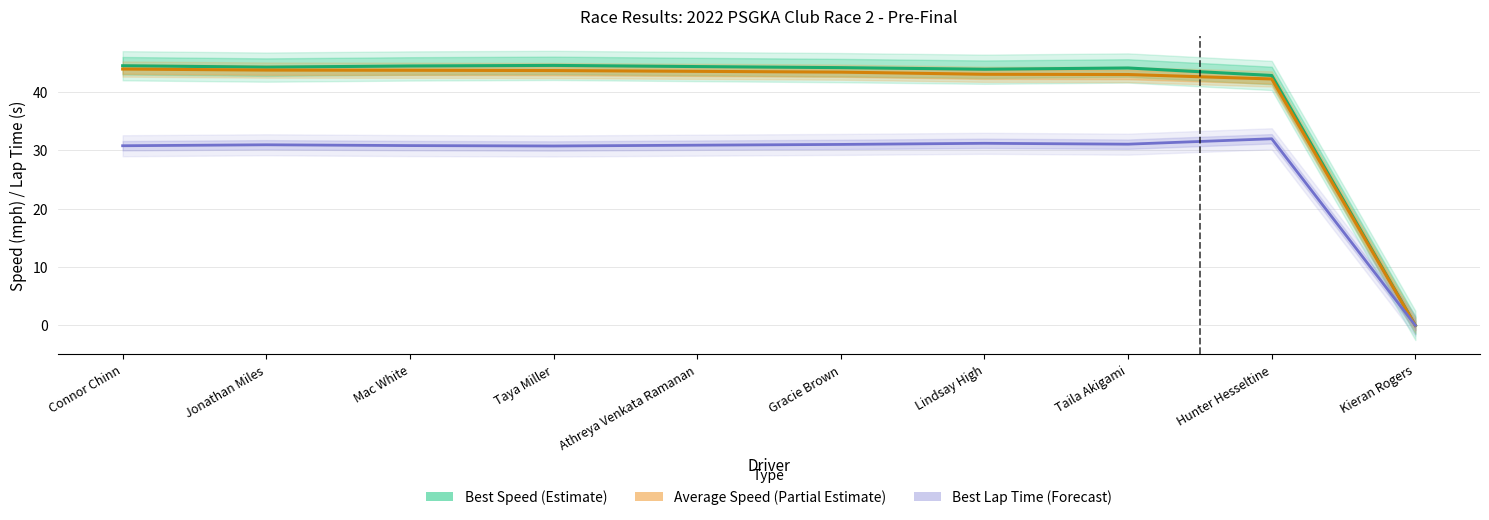

What is the sum of all Average Speed (Partial Estimate) values?

390.0